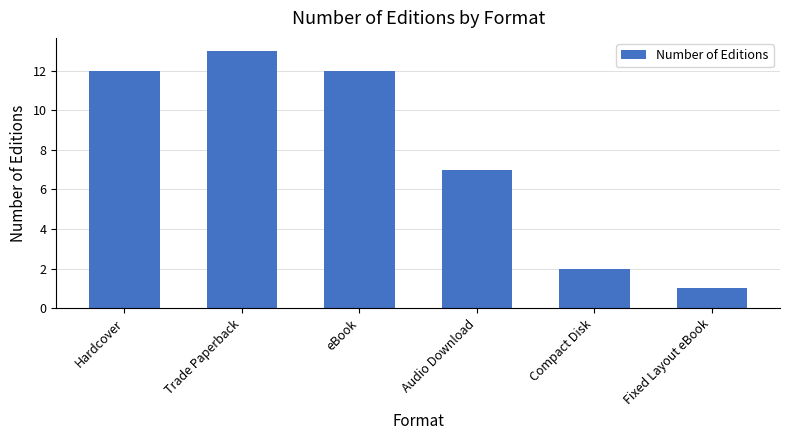

Between Compact Disk and Audio Download, which is larger?

Audio Download